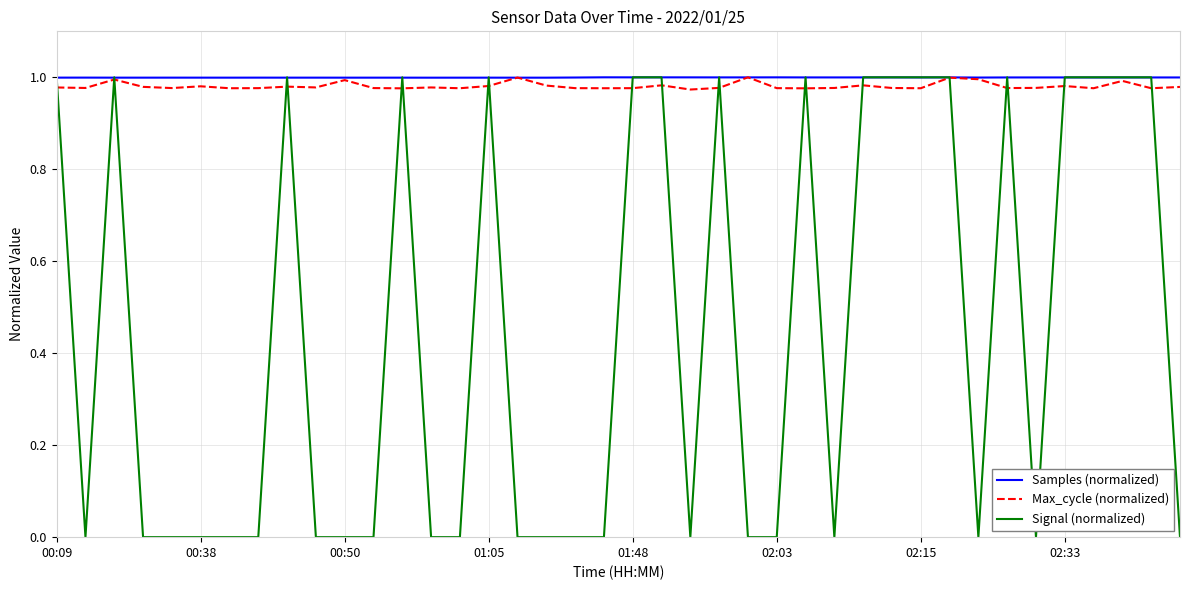

Which series has the largest range (max minus min)?

Signal (normalized)